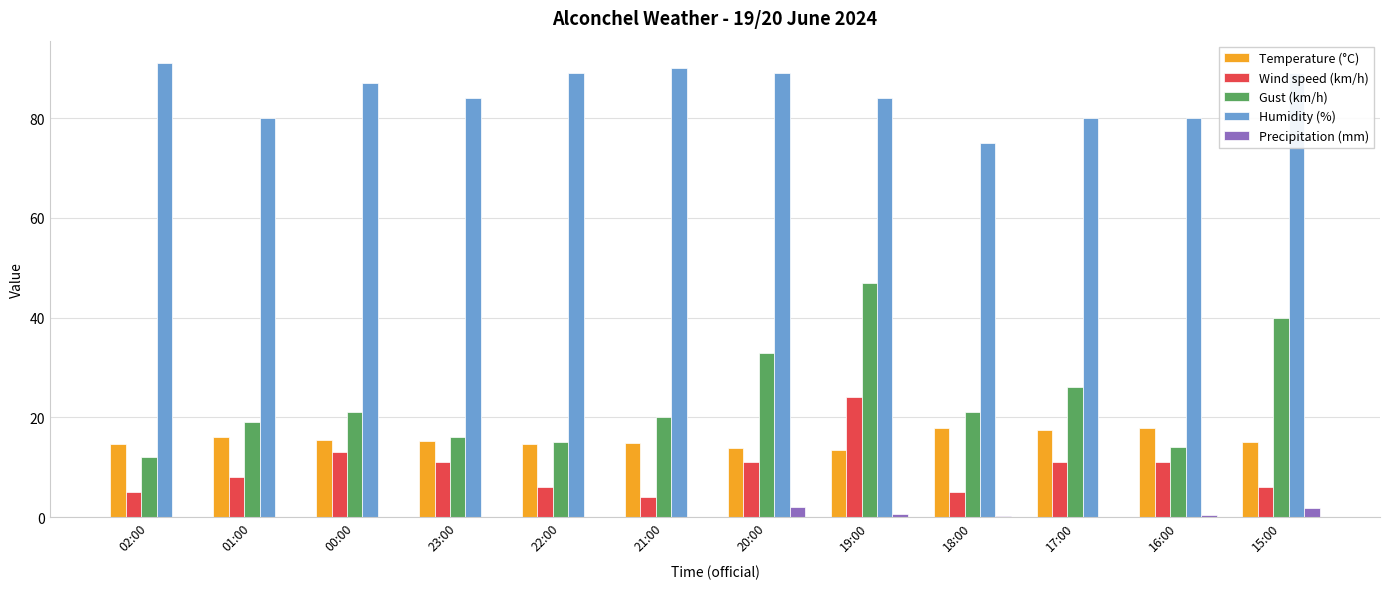

What is the spread (max minus min) of values at 21:00?

90.0